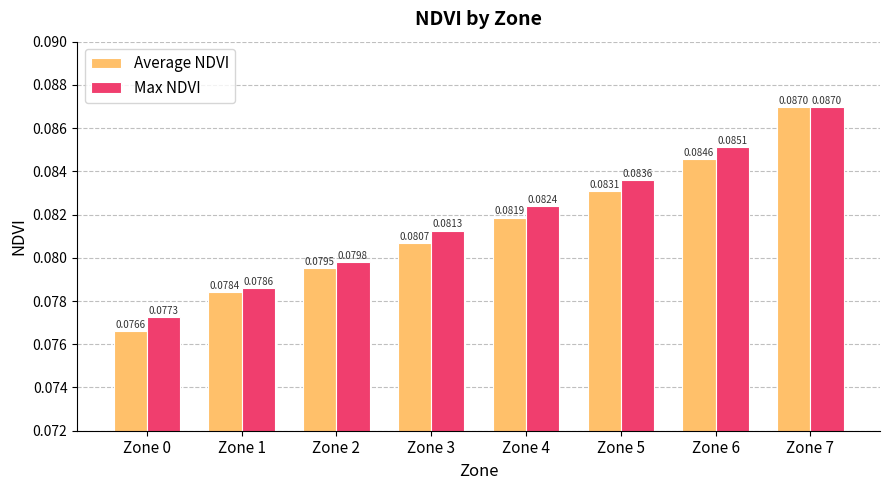

Which label corresponds to the largest value in the chart?

Zone 7